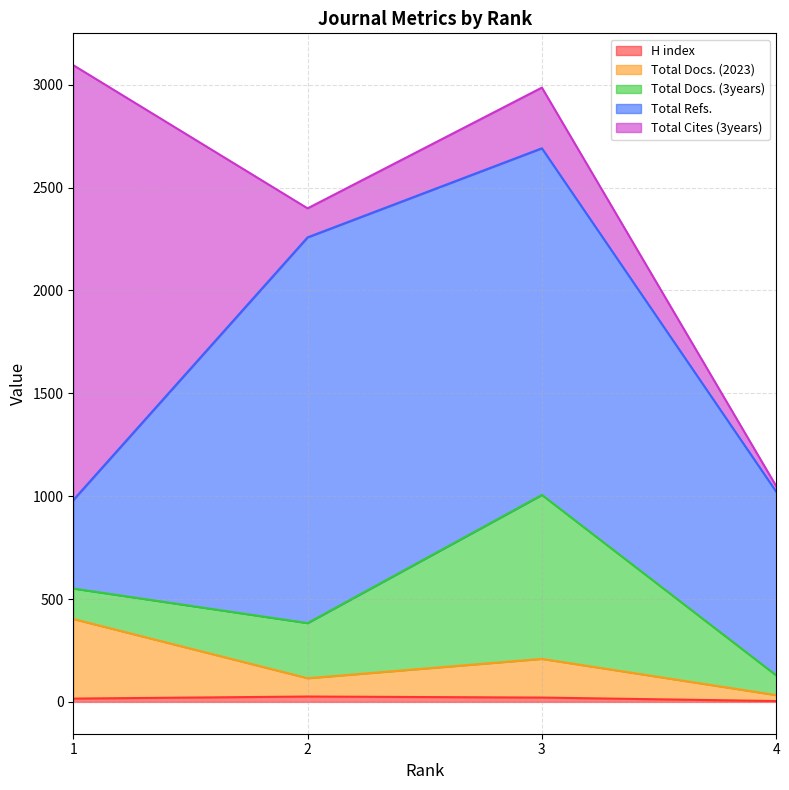

True or false: H index has a value of 26 at 2.

True